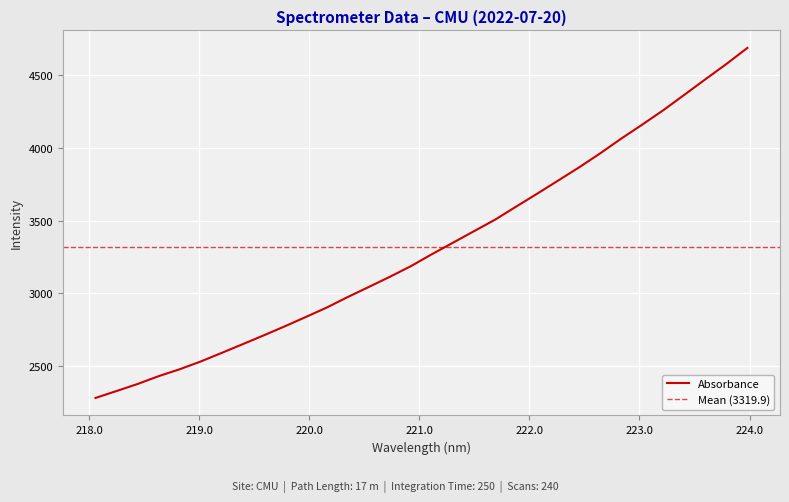

At which label does the data first exceed 3269?

221.1174